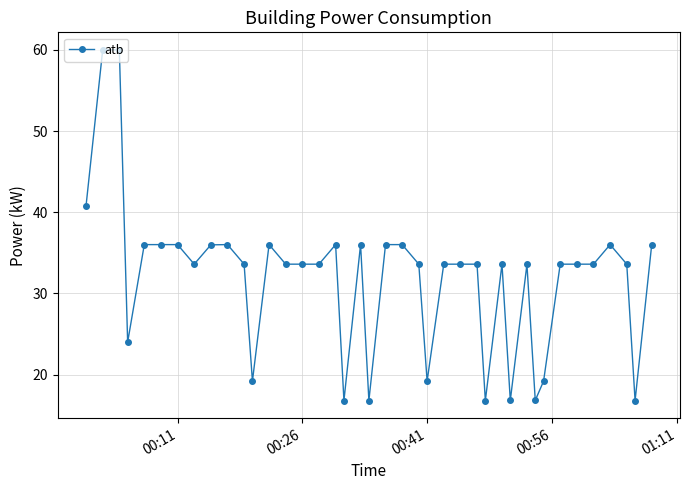

True or false: there are more than 1 points higher than both neighbors.

True